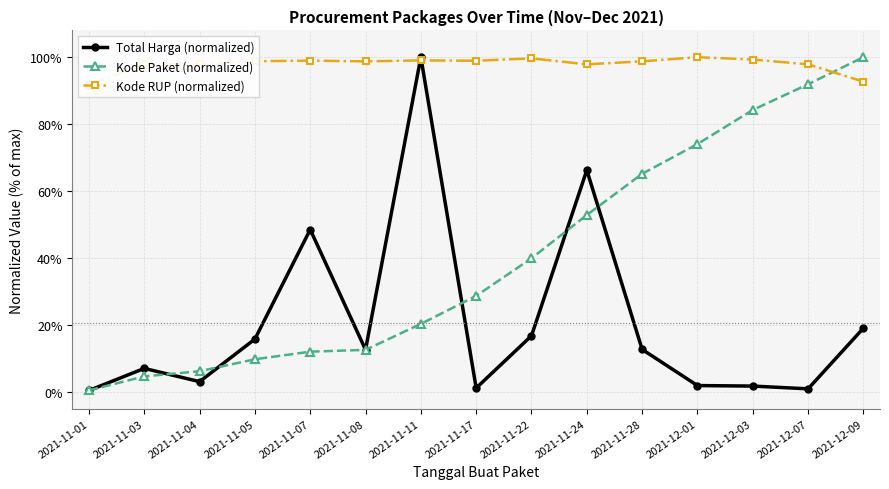

Reading left to right, what are all the values shown in this chart?

Total Harga (normalized): 2021-11-01=0.4	2021-11-03=7.0	2021-11-04=3.1	2021-11-05=15.8	2021-11-07=48.5	2021-11-08=12.6	2021-11-11=100.0	2021-11-17=1.2	2021-11-22=16.8	2021-11-24=66.3	2021-11-28=12.7	2021-12-01=1.9	2021-12-03=1.8	2021-12-07=0.9	2021-12-09=19.1
Kode Paket (normalized): 2021-11-01=0.5	2021-11-03=4.7	2021-11-04=6.2	2021-11-05=9.8	2021-11-07=12.0	2021-11-08=12.6	2021-11-11=20.3	2021-11-17=28.7	2021-11-22=39.9	2021-11-24=52.9	2021-11-28=65.2	2021-12-01=74.1	2021-12-03=84.2	2021-12-07=91.9	2021-12-09=100.0
Kode RUP (normalized): 2021-11-01=91.6	2021-11-03=97.9	2021-11-04=97.9	2021-11-05=98.8	2021-11-07=99.0	2021-11-08=98.8	2021-11-11=99.0	2021-11-17=98.9	2021-11-22=99.6	2021-11-24=97.9	2021-11-28=98.8	2021-12-01=100.0	2021-12-03=99.3	2021-12-07=97.9	2021-12-09=92.7